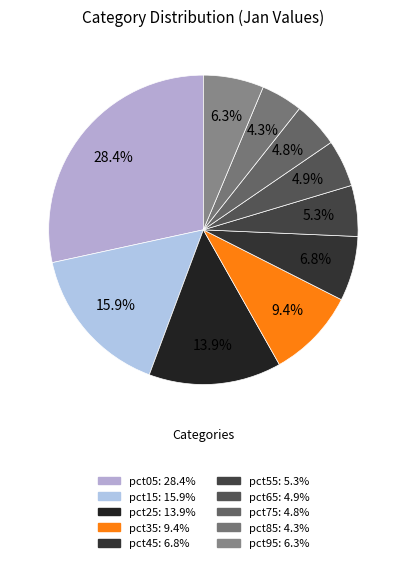

True or false: pct35 accounts for 1% of the total.

False